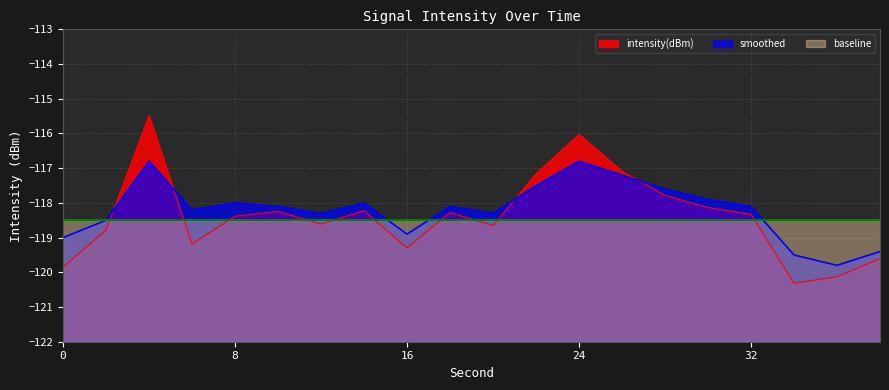

Is it true that smoothed equals -117.2 at 26?

True